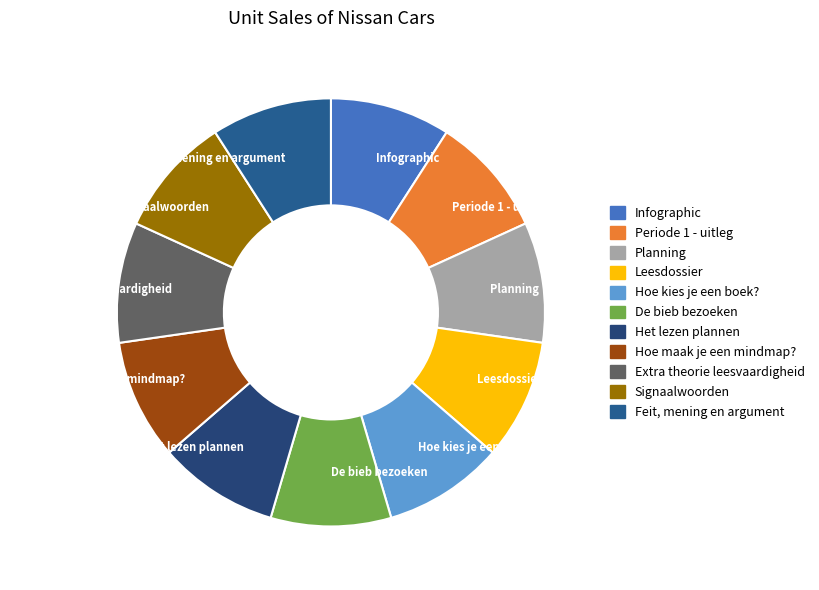

Is it true that Signaalwoorden is 21% of the pie?

False